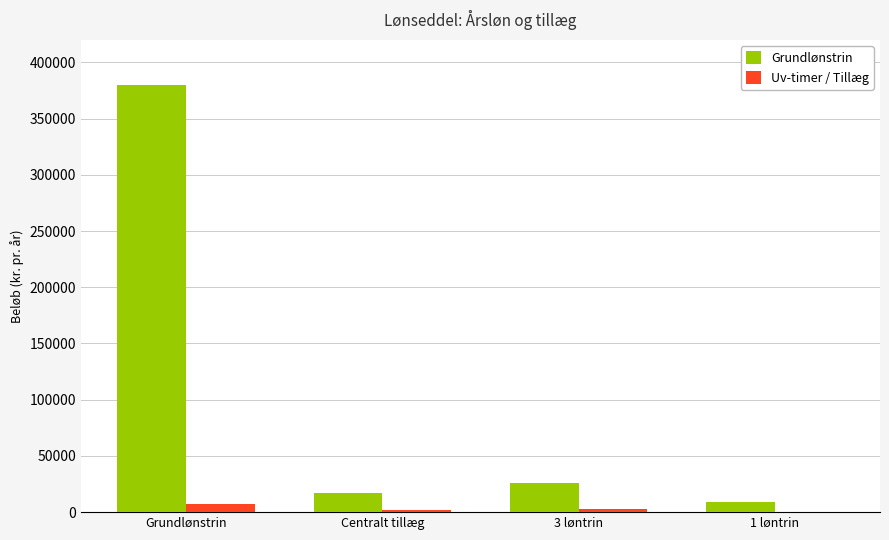

Where does the Grundlønstrin series first go above 26008?

Grundlønstrin